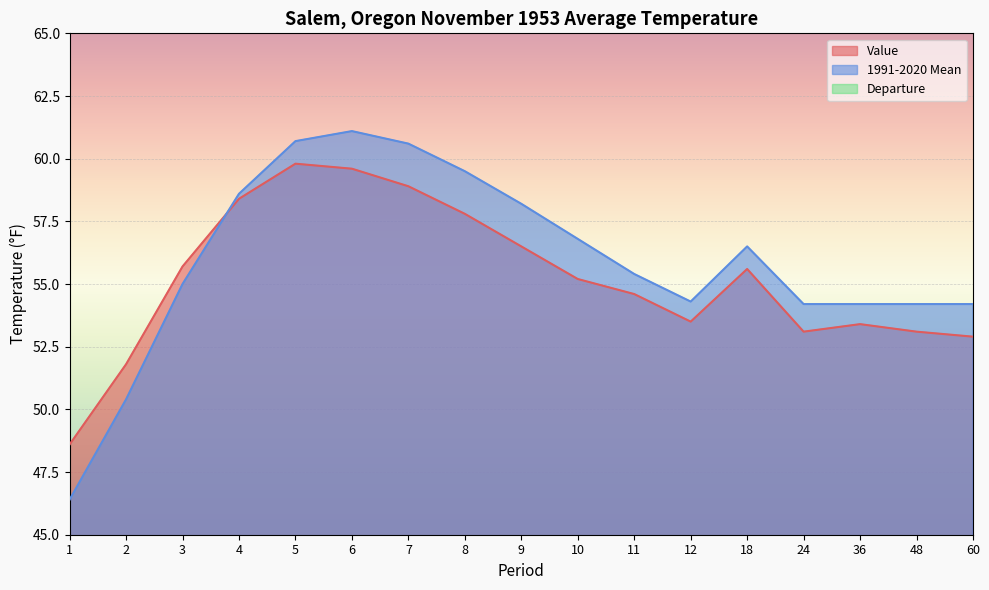

Which series has the largest total across all categories?

1991-2020 Mean